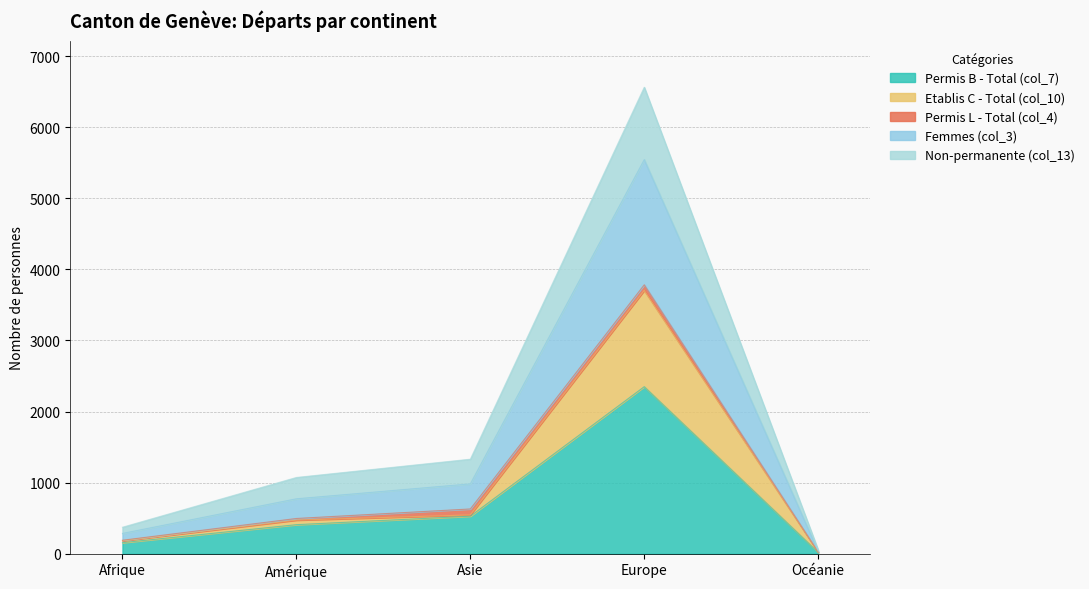

What is the label of the 4th point from the right?

Amérique